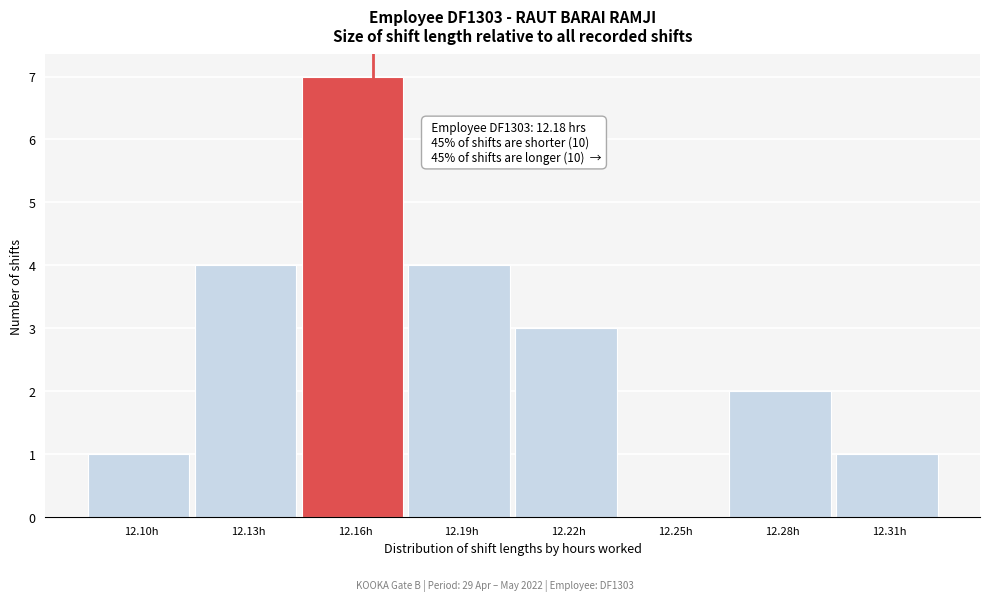

Reading left to right, extract all data points from this chart.

12.10h=1	12.13h=4	12.16h=7	12.19h=4	12.22h=3	12.25h=0	12.28h=2	12.31h=1